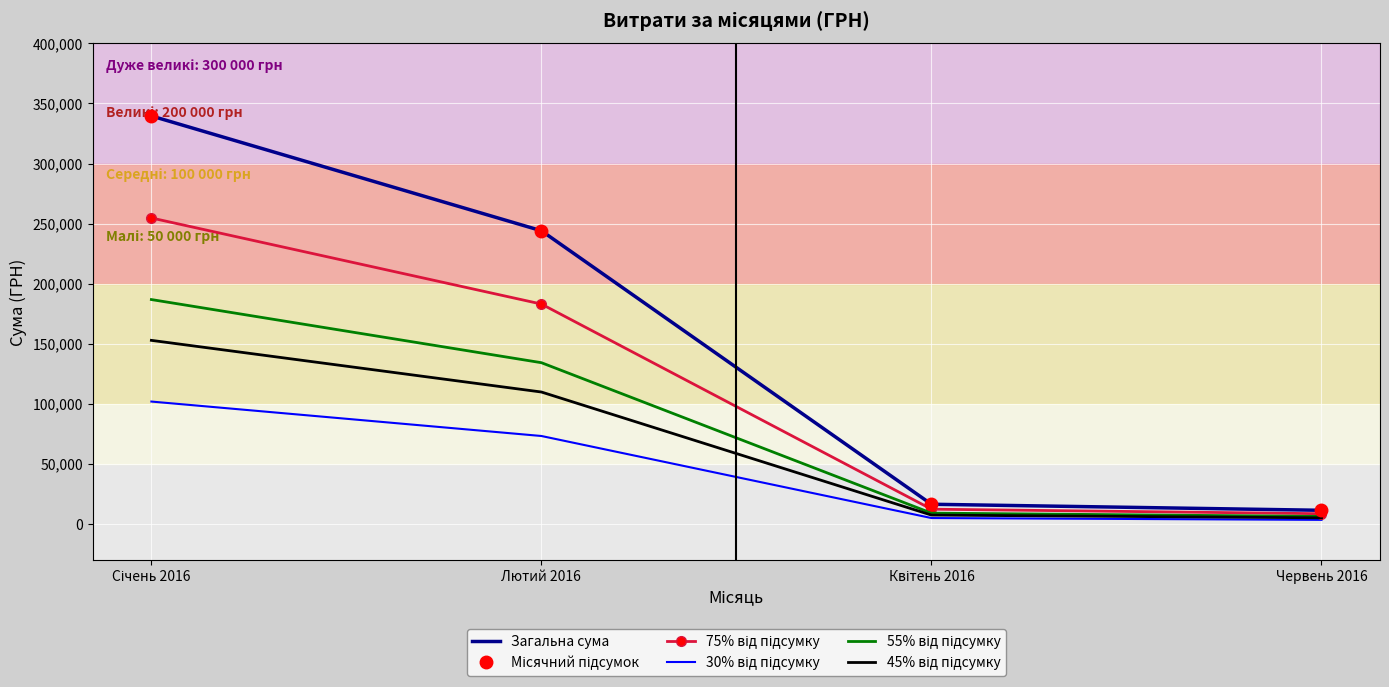

The 30% від підсумку series shows 3042.5 at Квітень 2016. True or false?

False